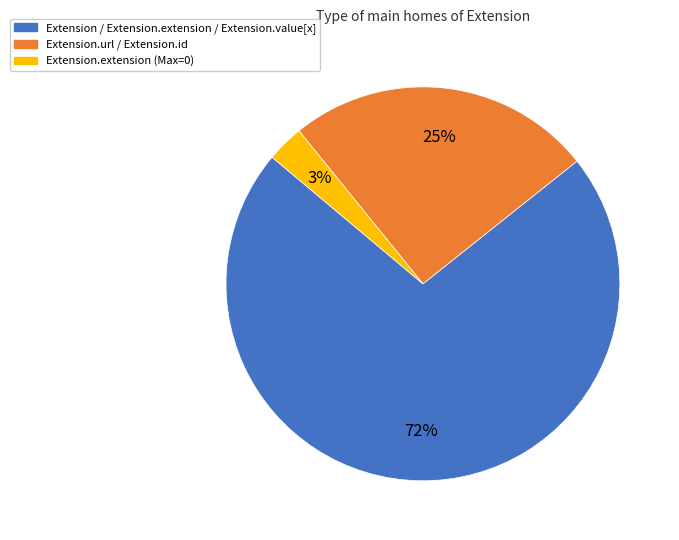

To the nearest percent, what is the difference between the largest and smallest slice percentages?

69%